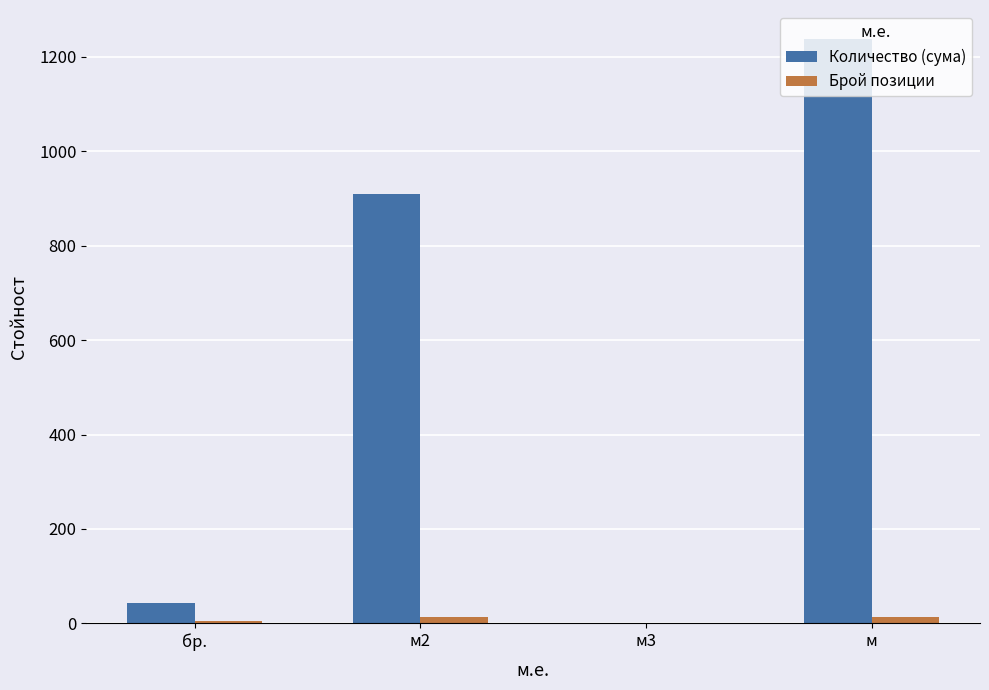

Which series has the largest total across all categories?

Количество (сума)